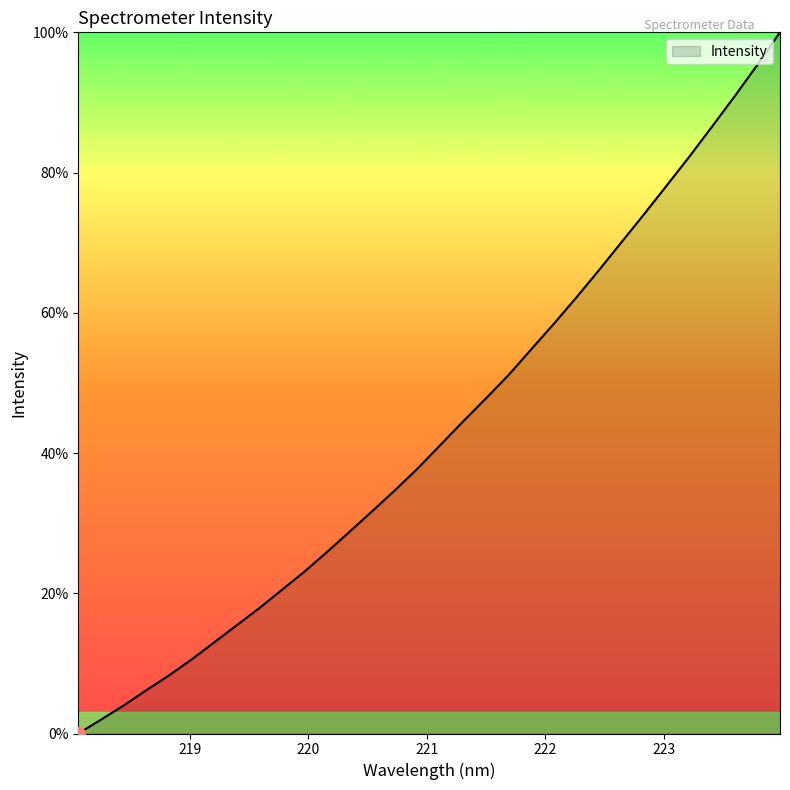

What is the maximum value shown in the chart?

100.0